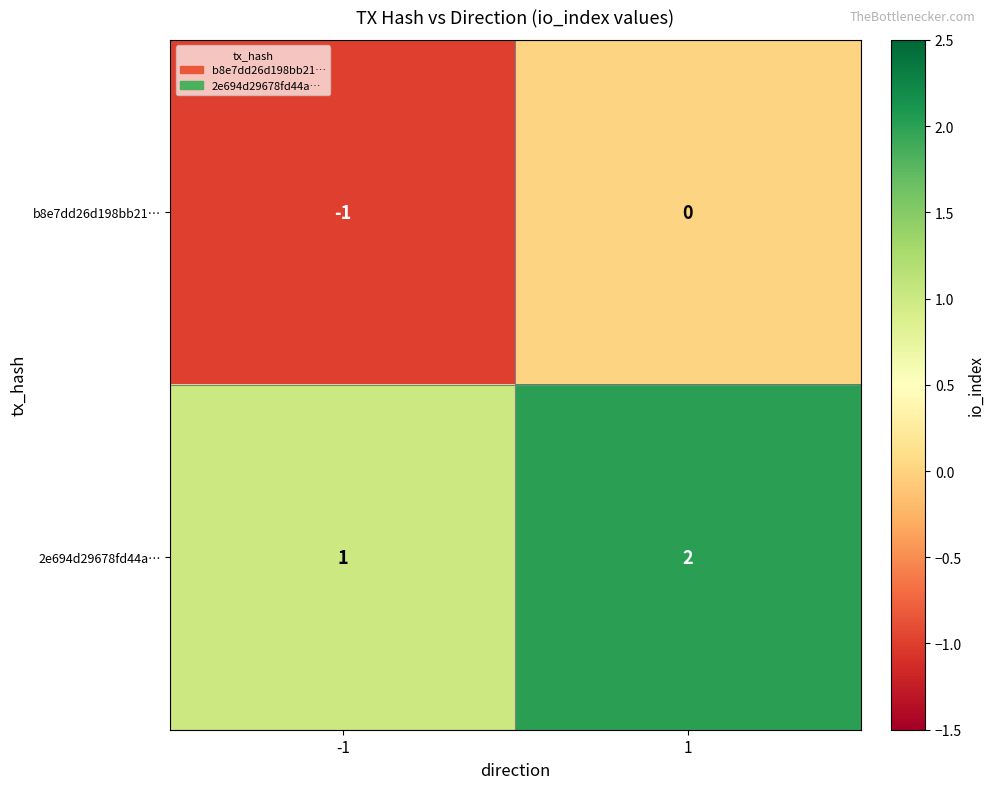

What is the sum of all 2e694d29678fd44a… values?

3